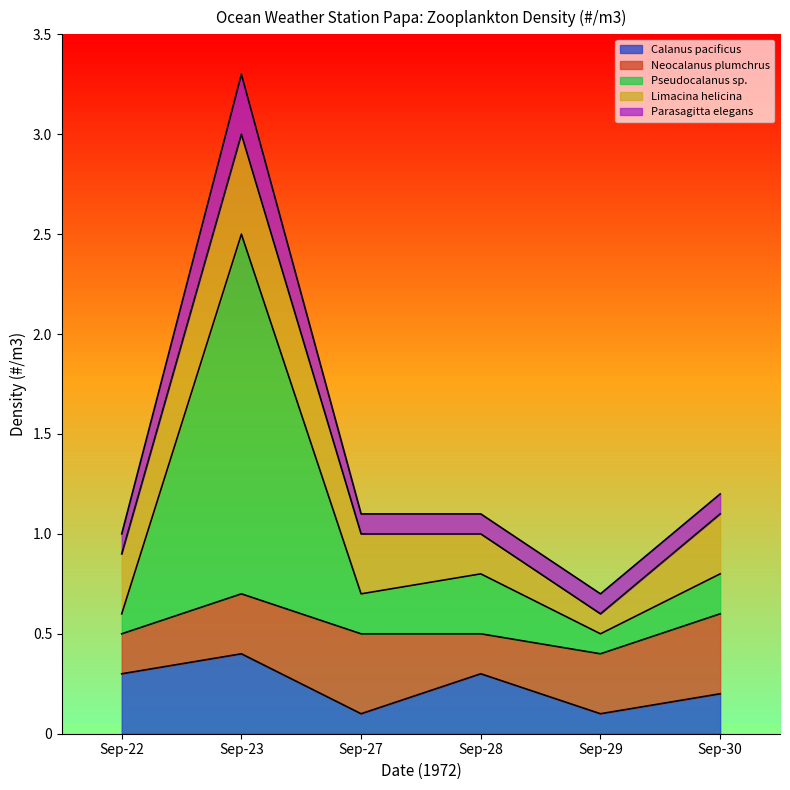

Does the chart have visible grid lines?

No